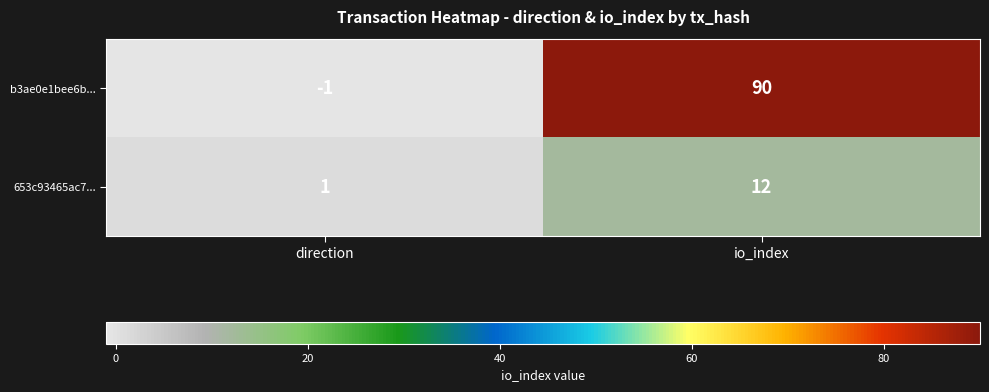

What is the smallest value displayed?

-1